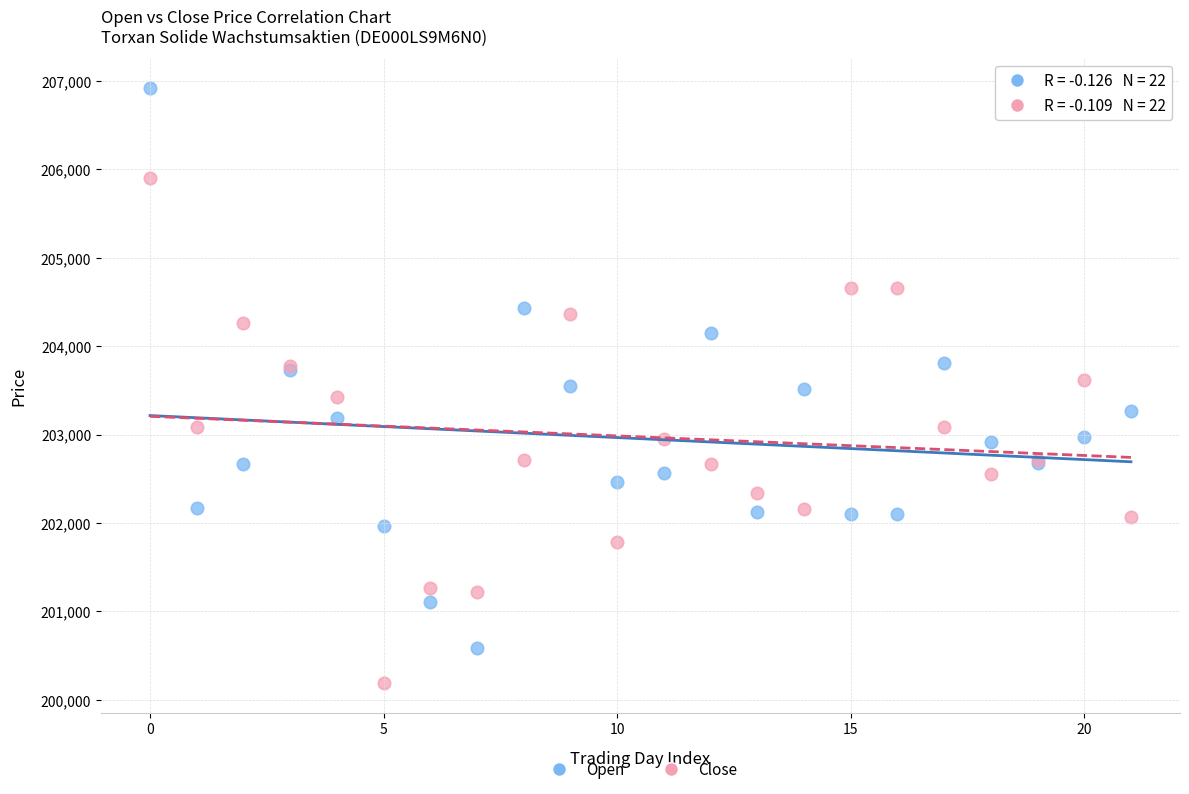

Which series reaches the minimum Y coordinate?

Close